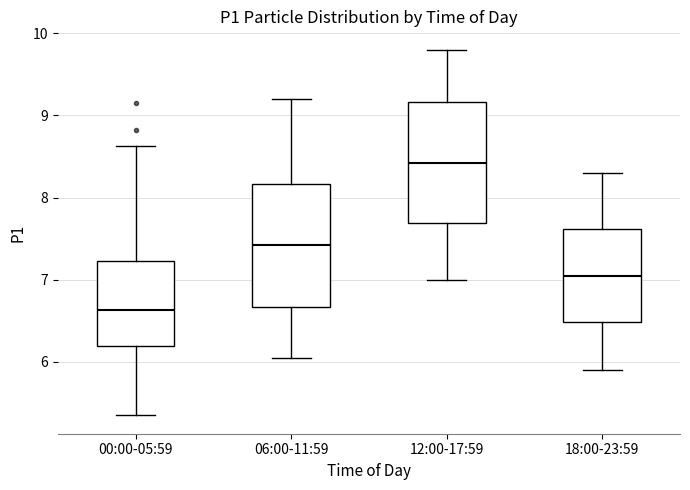

Reading left to right, read every box against the y-axis: the position of its median line, the range the box covers, and the ends of its whiskers. The values are not printed on the chart, so give them approximately, as read against the axis.

00:00-05:59: median 6.6, box 6.2 to 7.2, whiskers 5.4 to 8.6
06:00-11:59: median 7.4, box 6.7 to 8.2, whiskers 6.1 to 9.2
12:00-17:59: median 8.4, box 7.7 to 9.2, whiskers 7.0 to 9.8
18:00-23:59: median 7.1, box 6.5 to 7.6, whiskers 5.9 to 8.3